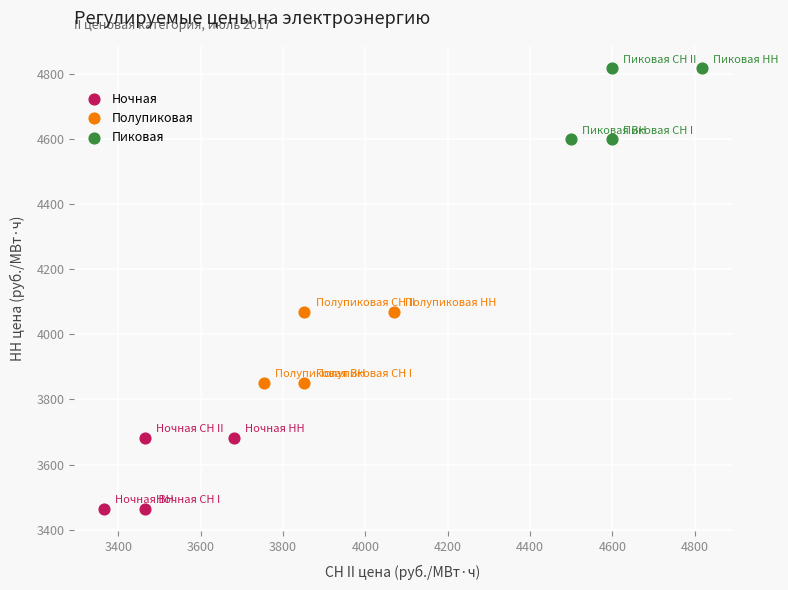

Which series contains the highest Y value?

Пиковая